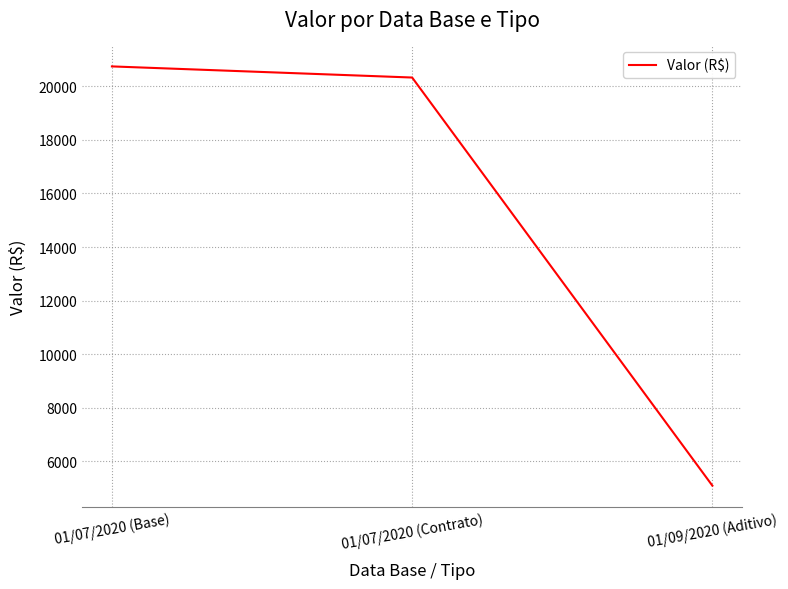

What is the smallest value displayed?

5080.1